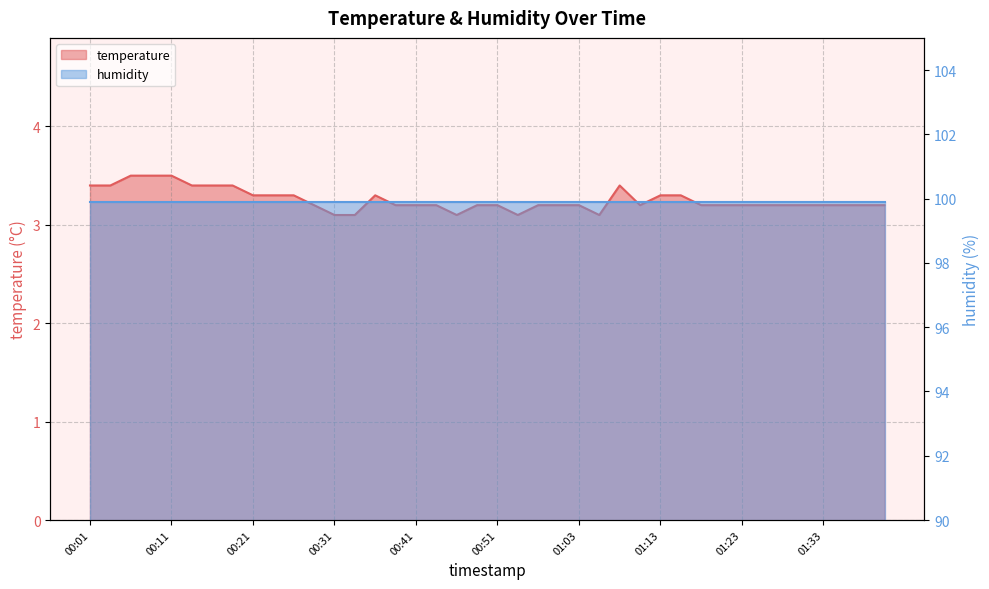

What is the value of the 8th point from the left?

3.4